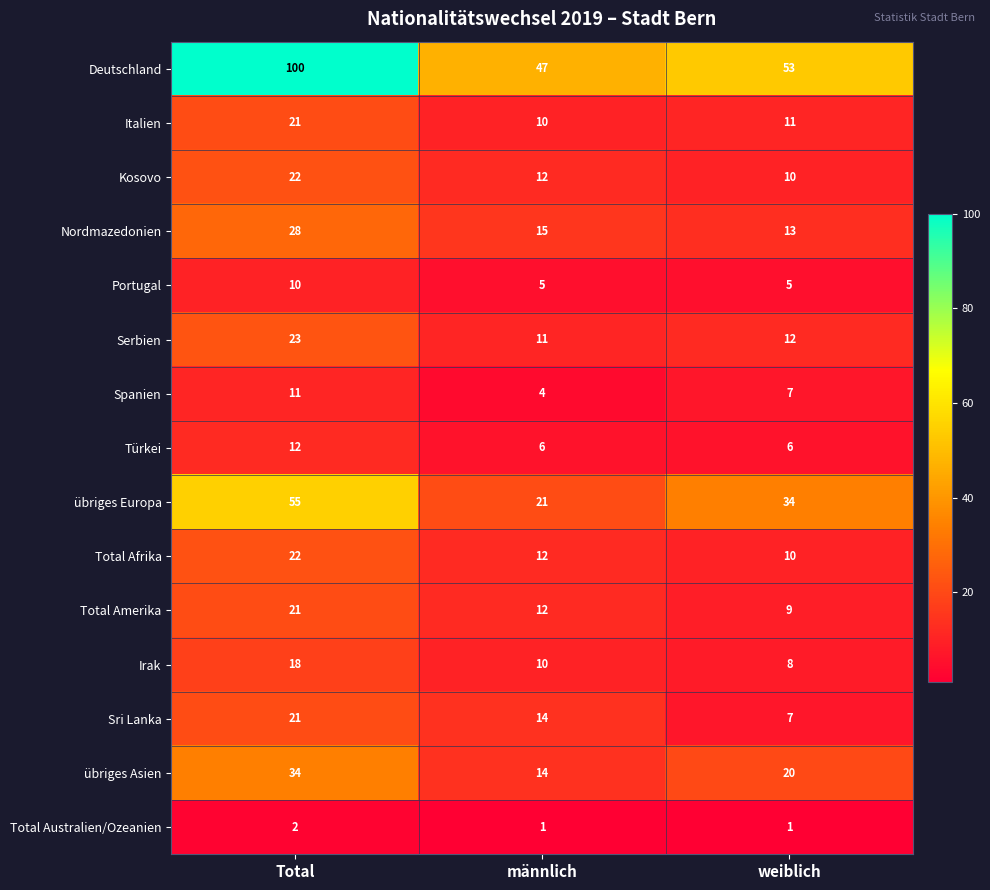

How many data points does each series have?

3